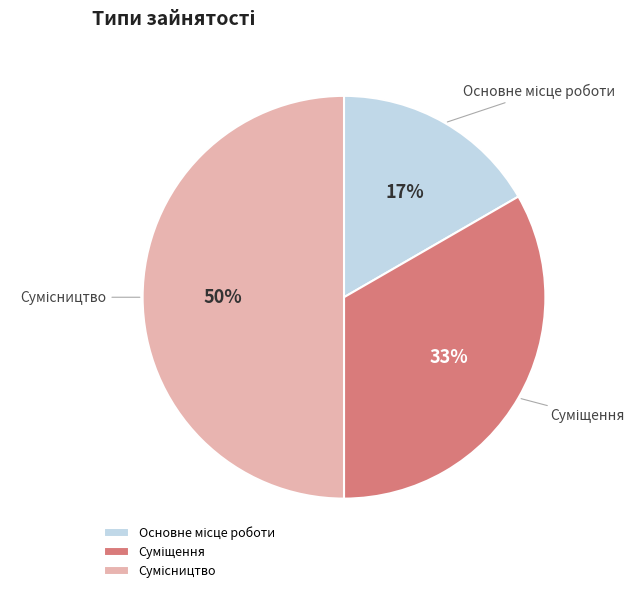

To the nearest percent, what is the average slice percentage?

33%